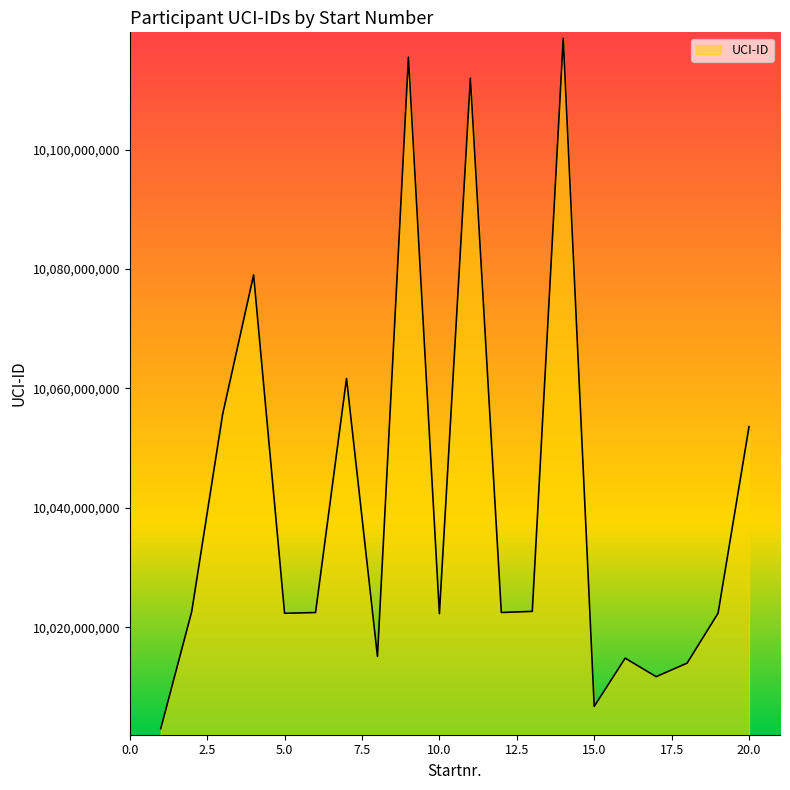

What is the maximum value shown in the chart?

10118625930